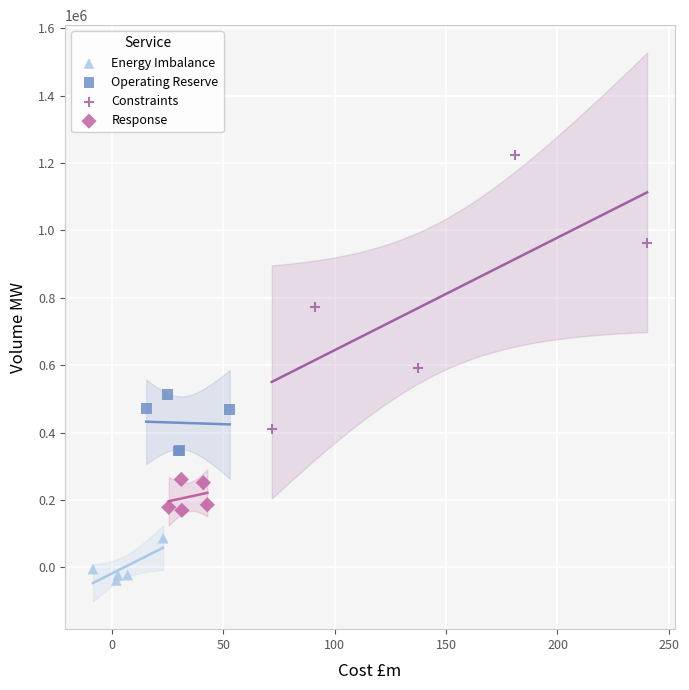

Which series has the widest spread of Y values?

Constraints